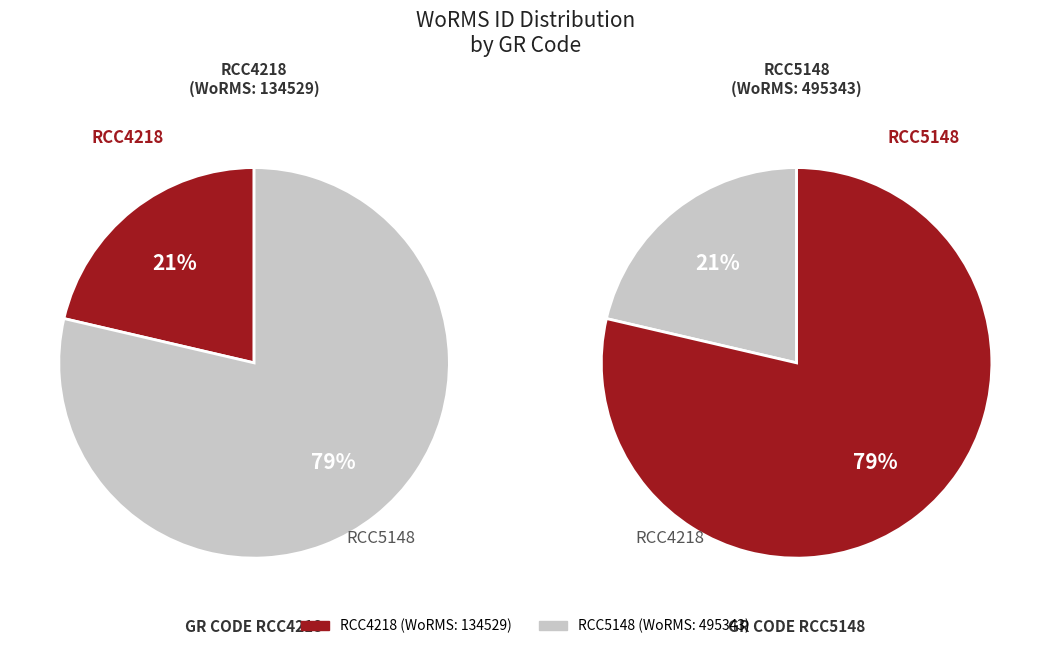

To the nearest percent, what percentage of the pie is RCC5148?

79%